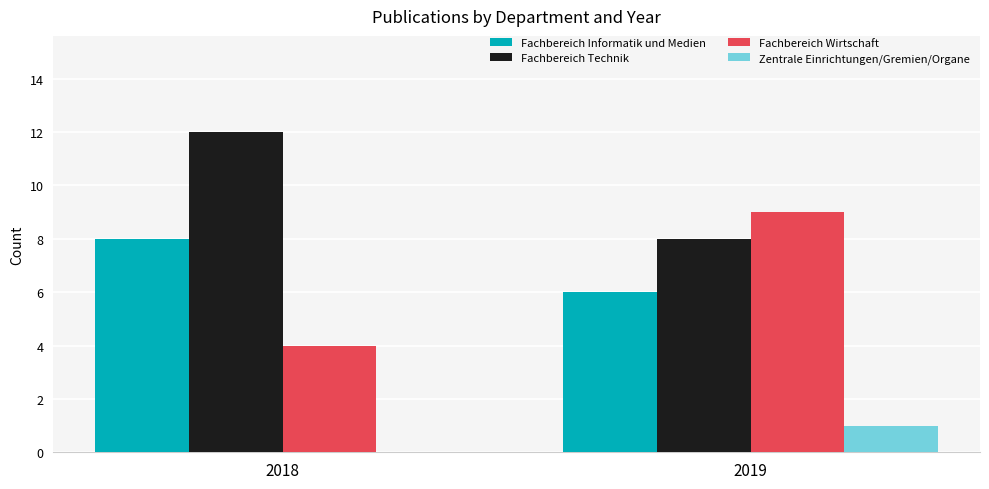

At which category does the chart reach its peak across all series?

2018